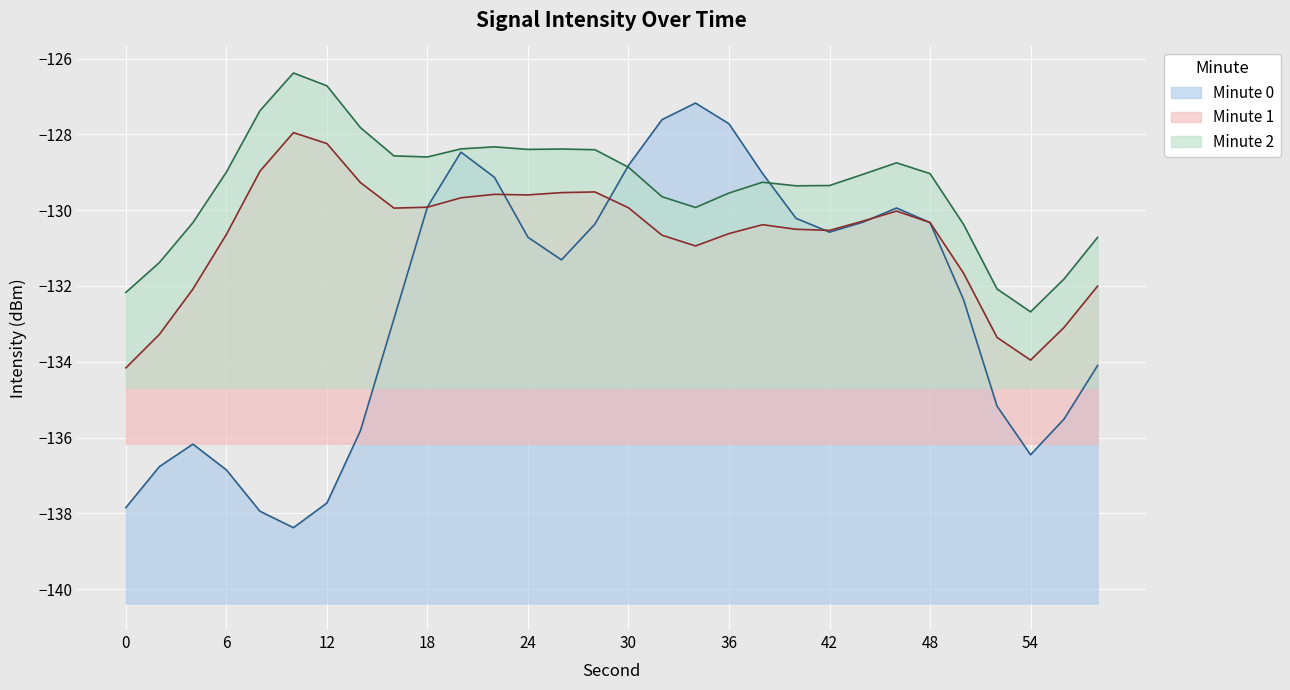

Which series has the largest range (max minus min)?

Minute 0